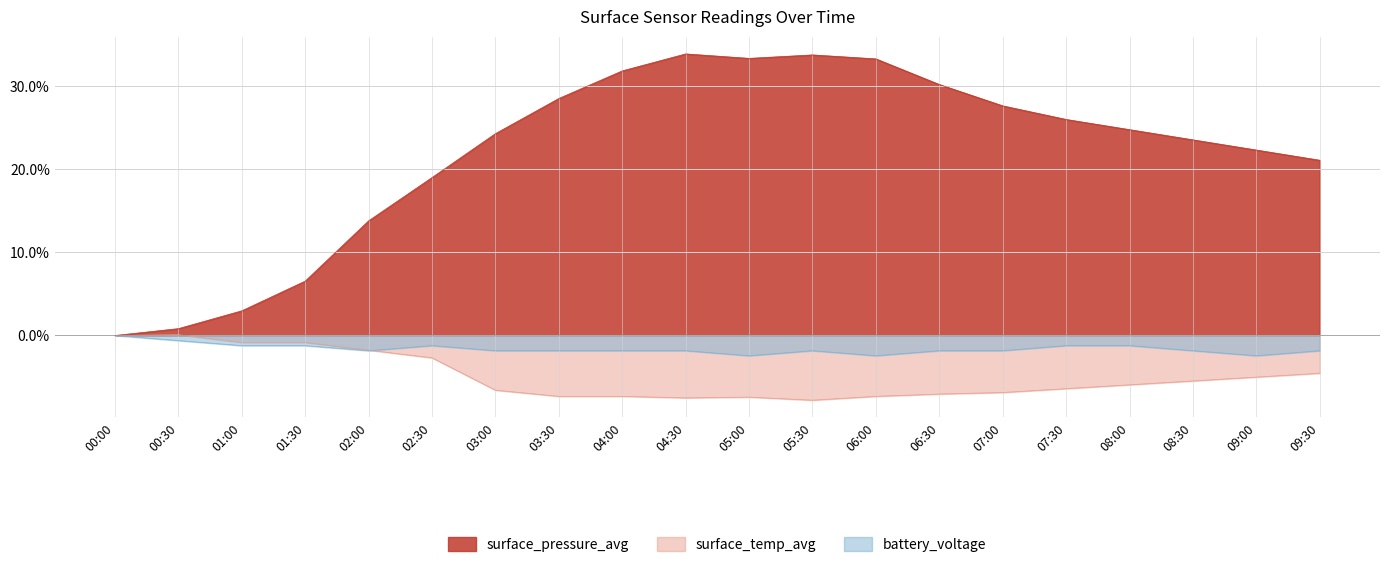

What is the total value across all series at 03:00?

0.2